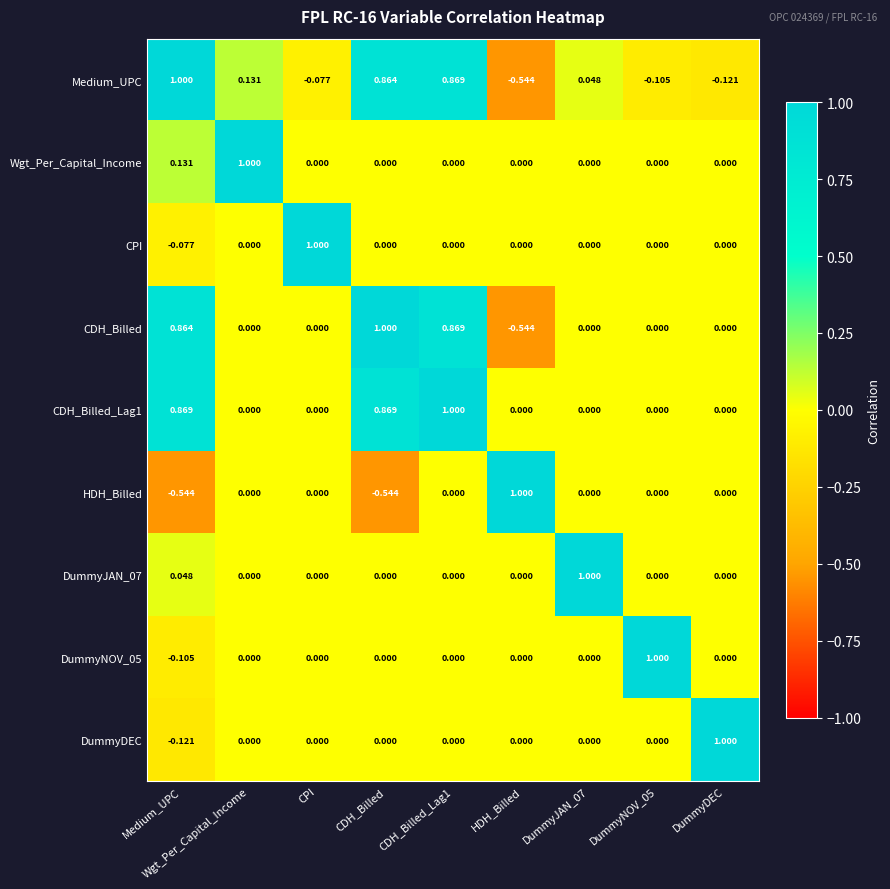

Which category has the lowest value in the DummyDEC series?

Medium_UPC